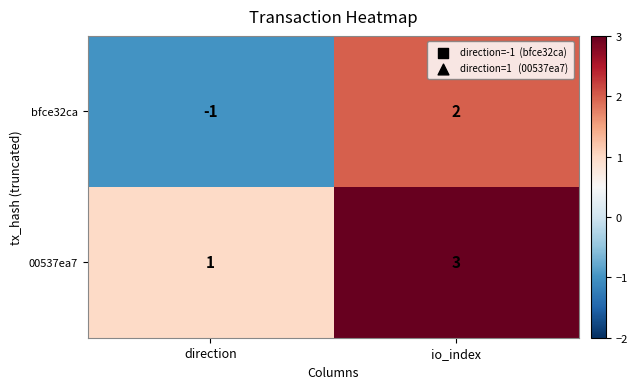

What is the sum of all 00537ea7 values?

4